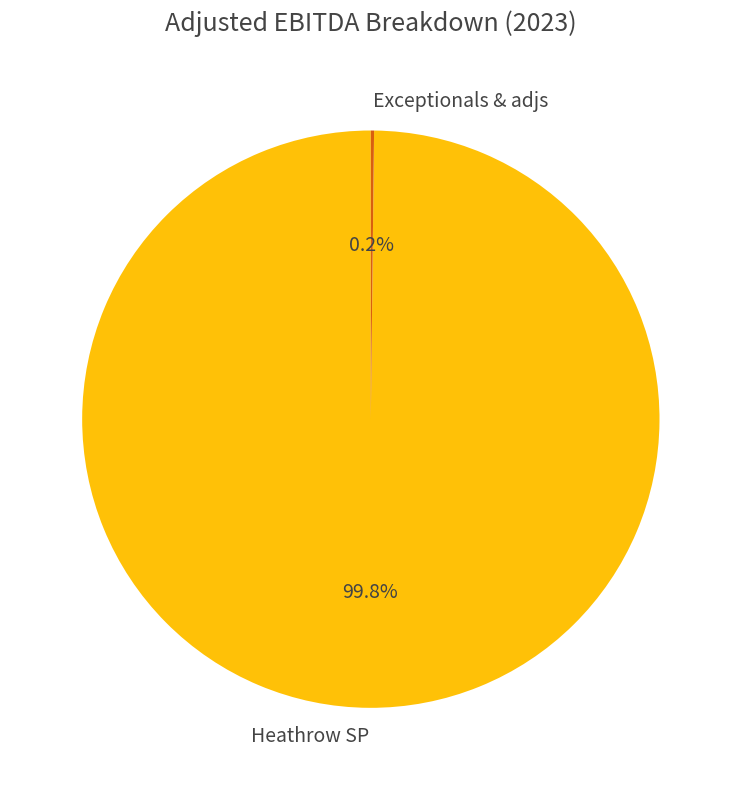

Does Heathrow SP represent more than half of the total?

Yes